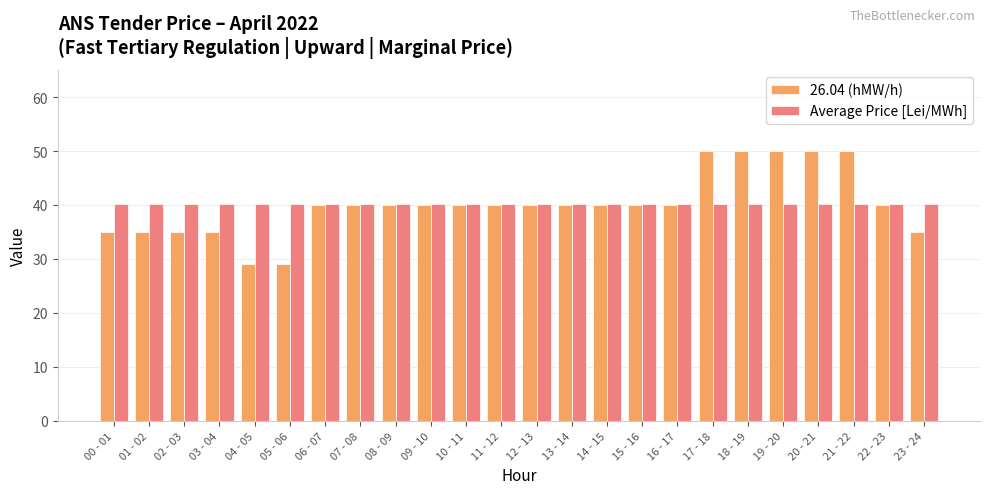

What is the minimum value shown in the chart?

29.0